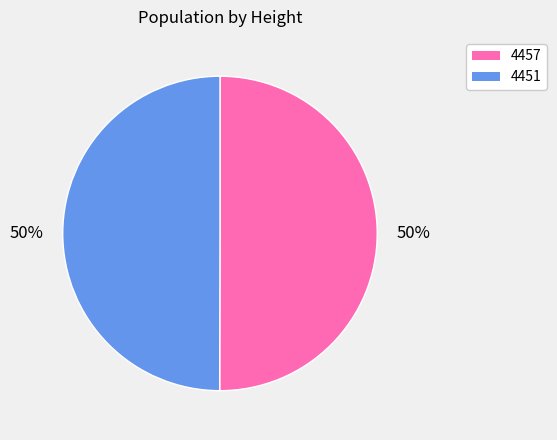

Count the number of slices in the pie.

2